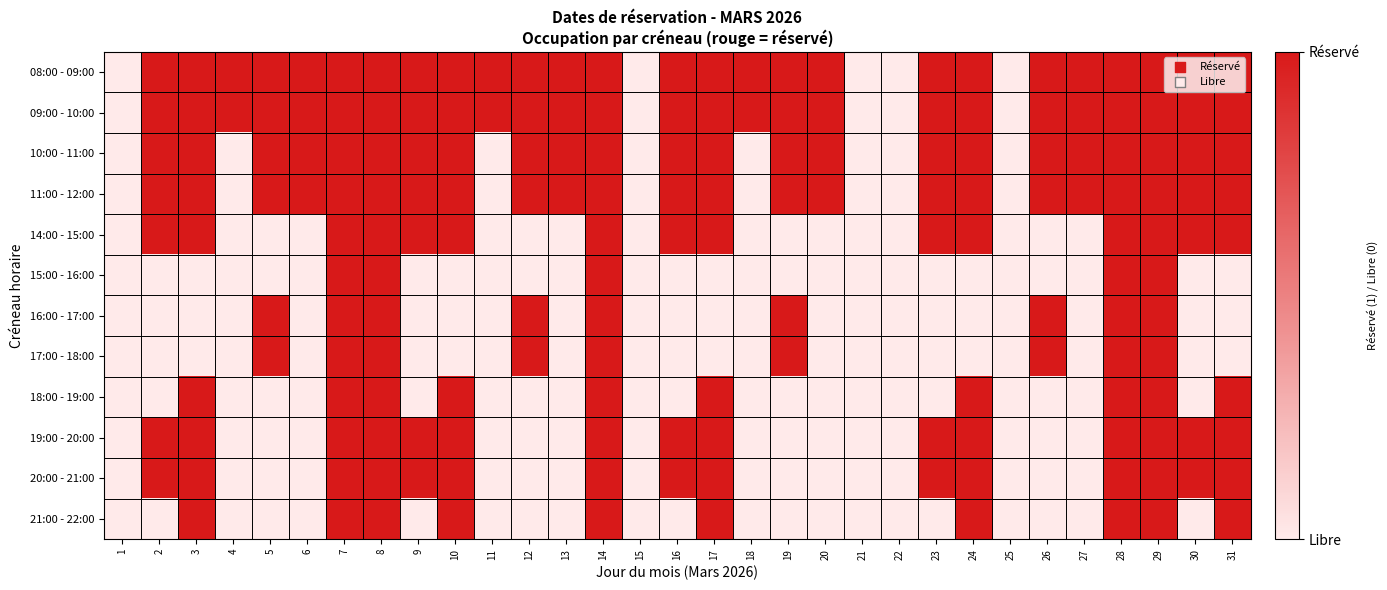

What is the spread (max minus min) of values at 31?

1